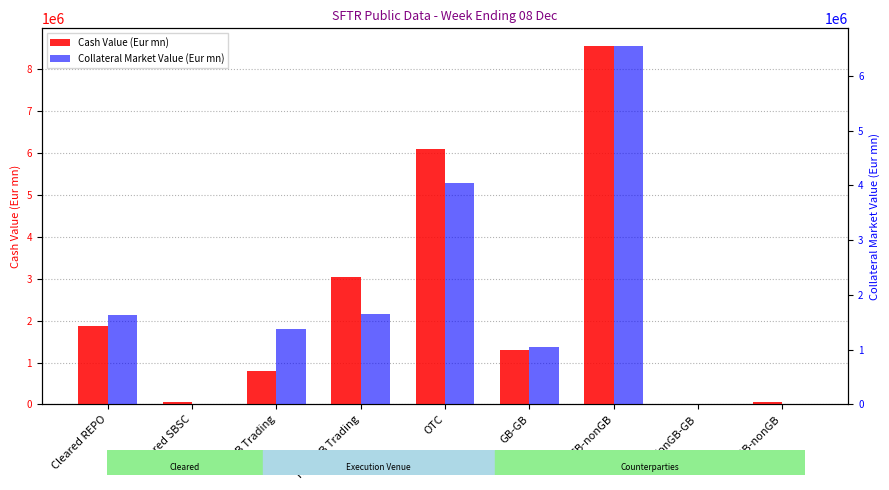

Is the value of Collateral Market Value (Eur mn) at Cleared REPO greater than the value of Cash Value (Eur mn) at GB-GB?

Yes